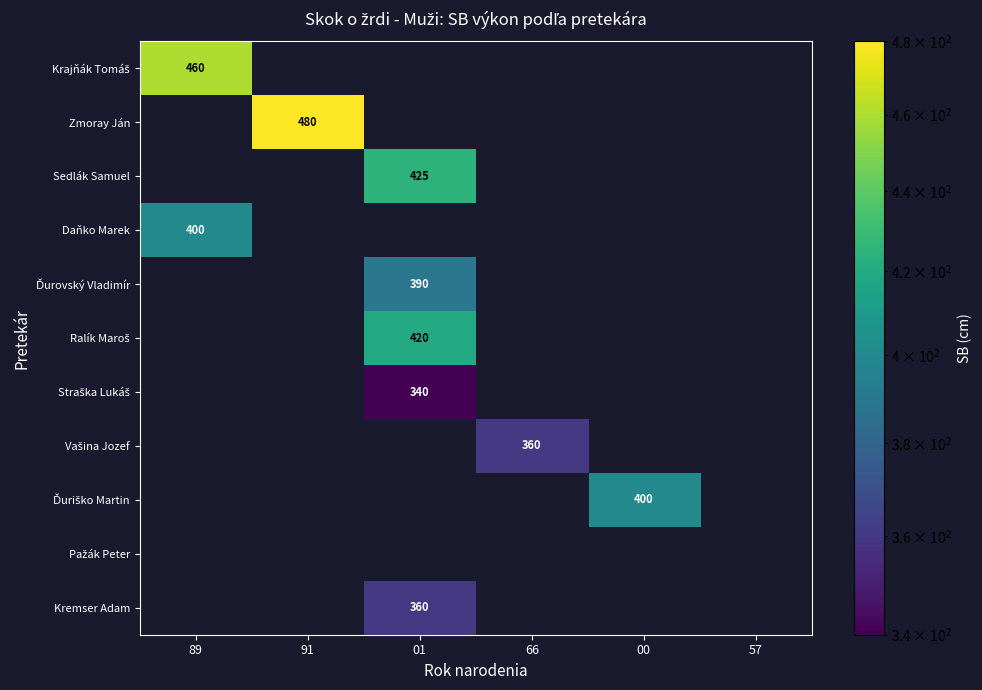

What is the greatest value displayed?

480.0